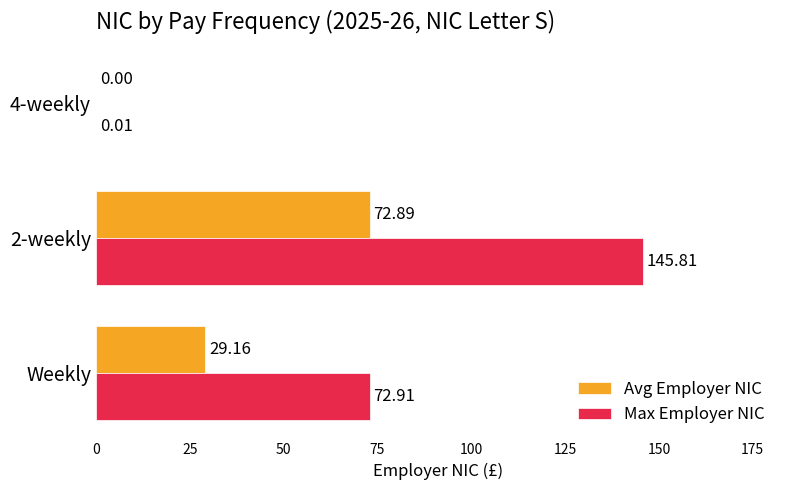

Which series changed the most between 2-weekly and 4-weekly?

Max Employer NIC